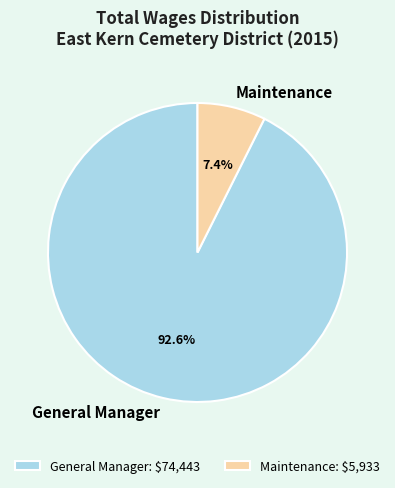

Which slice is the largest?

General Manager